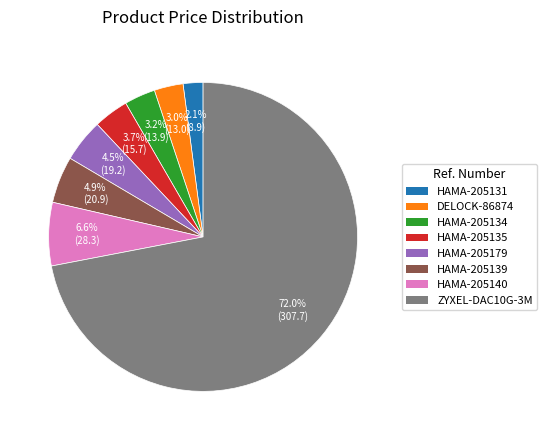

Between HAMA-205139 and HAMA-205131, which is larger?

HAMA-205139